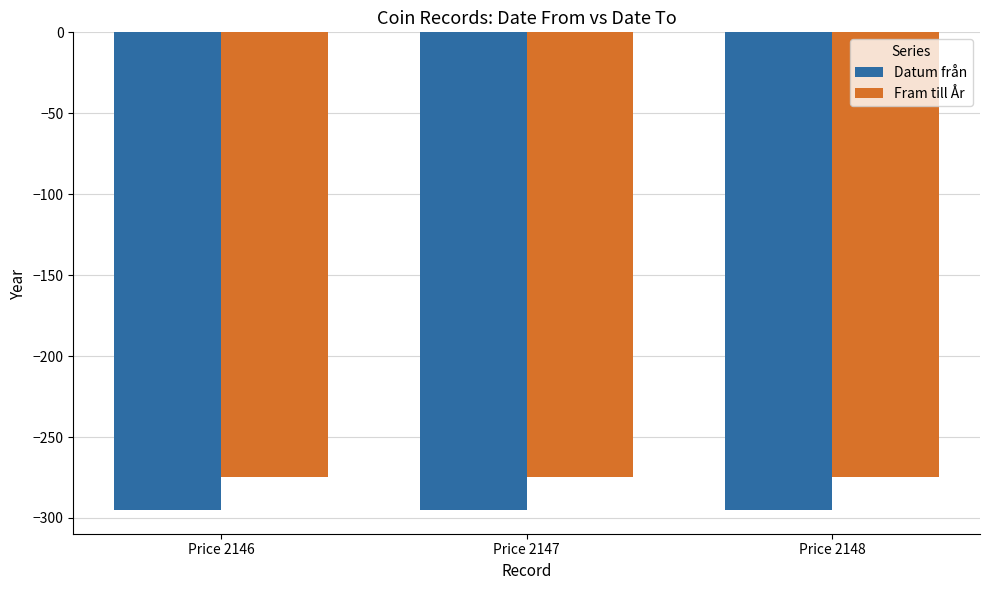

Which series has the largest total across all categories?

Fram till År